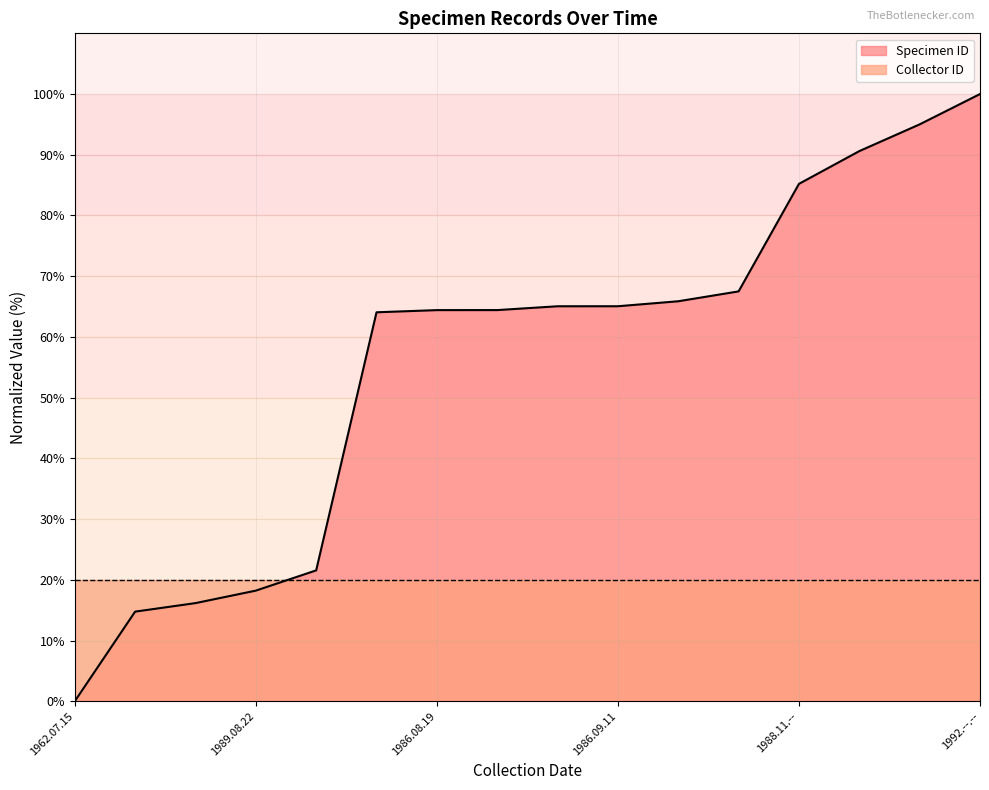

What is the difference between the maximum and minimum values in the Specimen ID series?

100.0